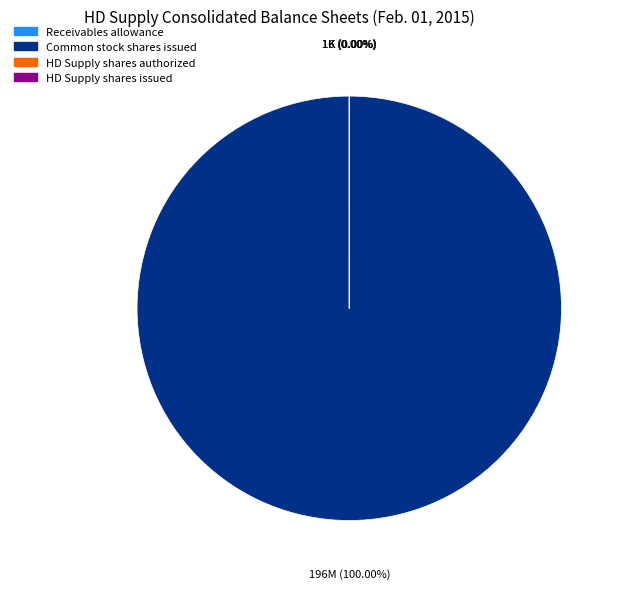

To the nearest percent, what is the combined percentage of Receivables allowance and Common stock shares issued?

100%